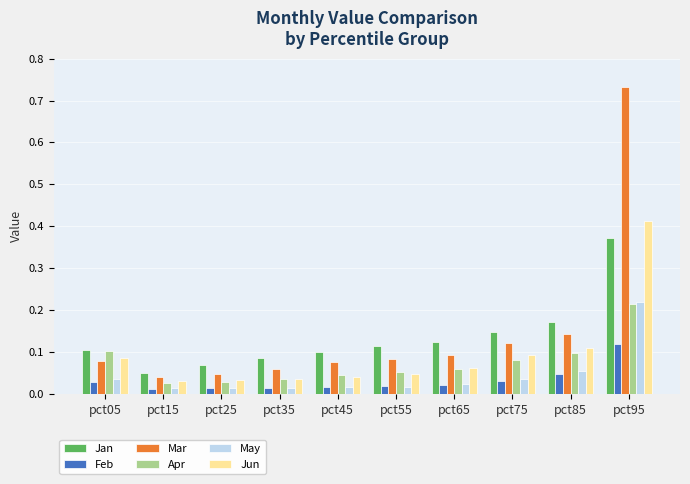

Count the Apr values in the range 0 to 1.

10